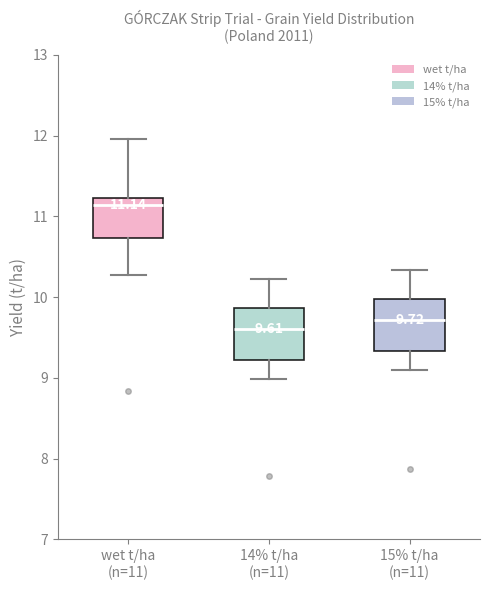

Which box's median line is the lowest?

14% t/ha (n=11)